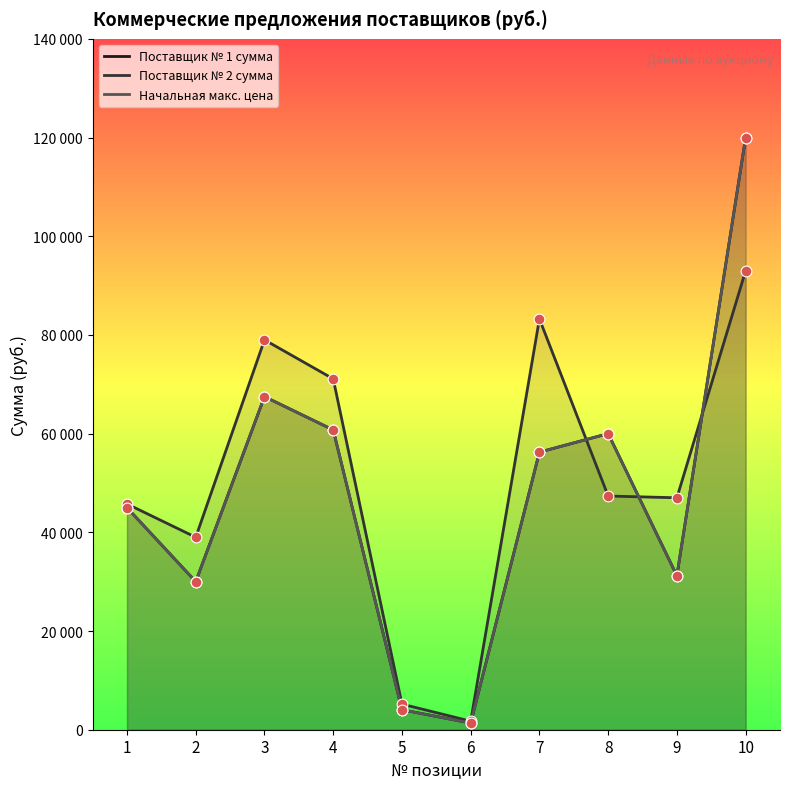

At which category is the sum across all series the highest?

10